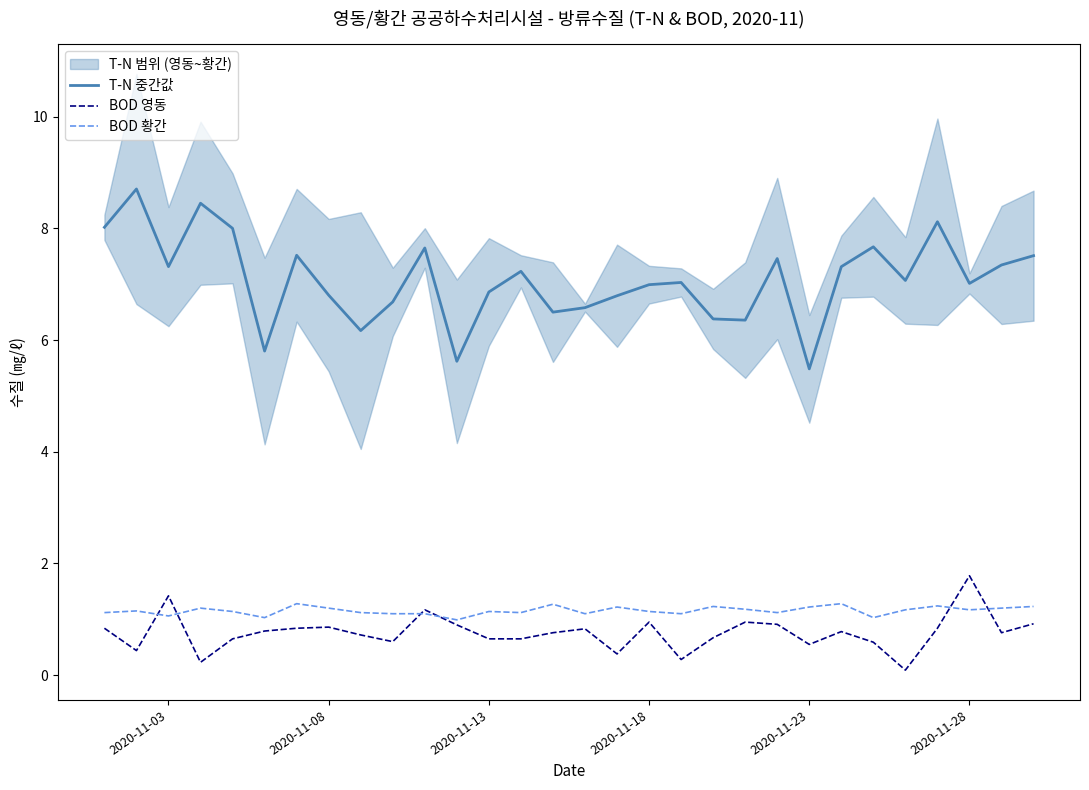

True or false: BOD 황간 and T-N 중간값 intersect in this chart.

False